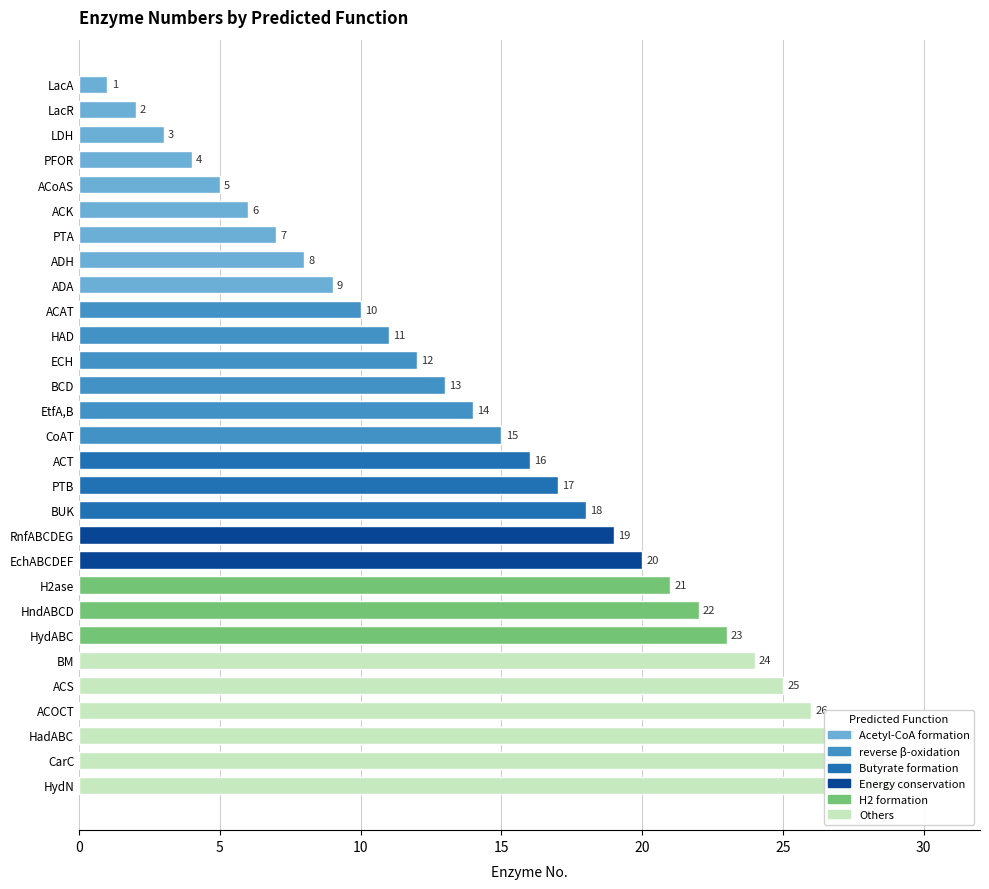

The value at HadABC is 27. True or false?

True